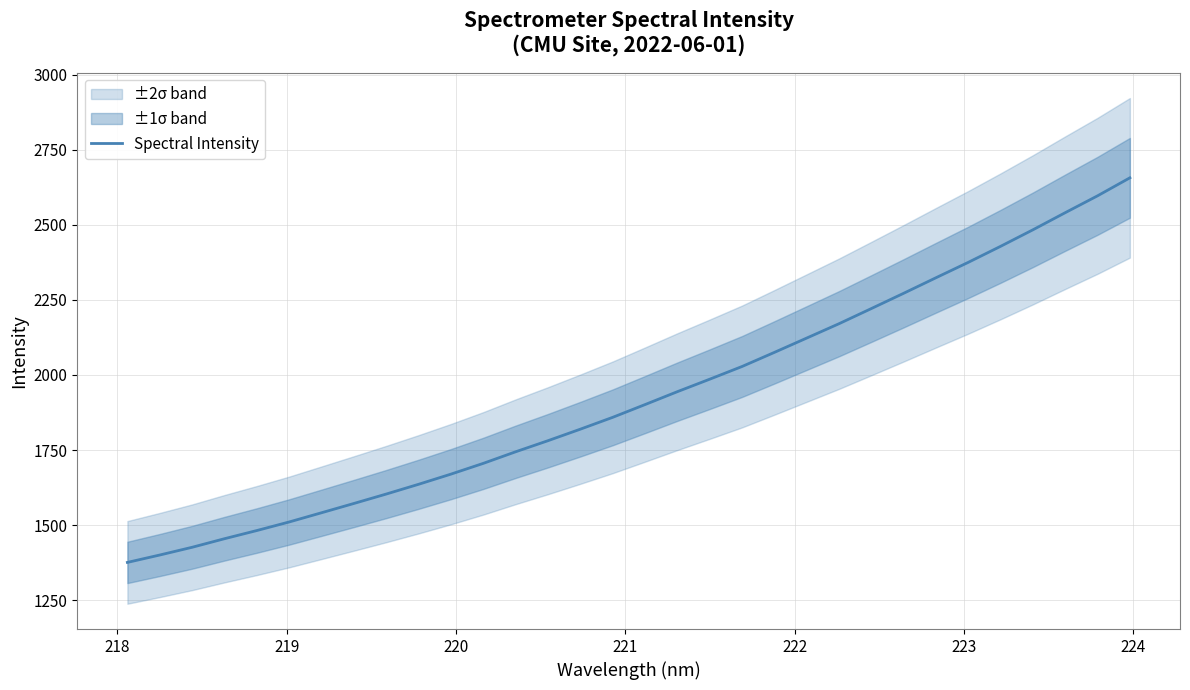

What is the maximum value shown in the chart?

2656.3